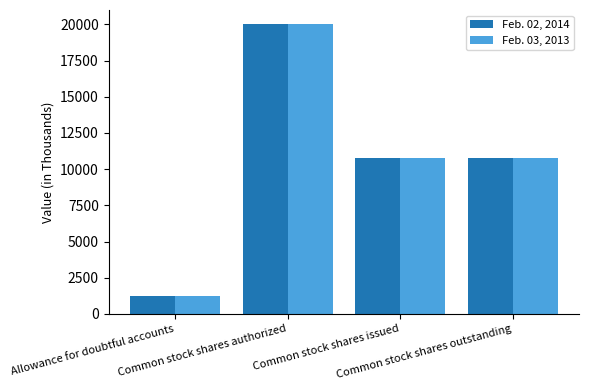

How many distinct data groups are displayed?

2